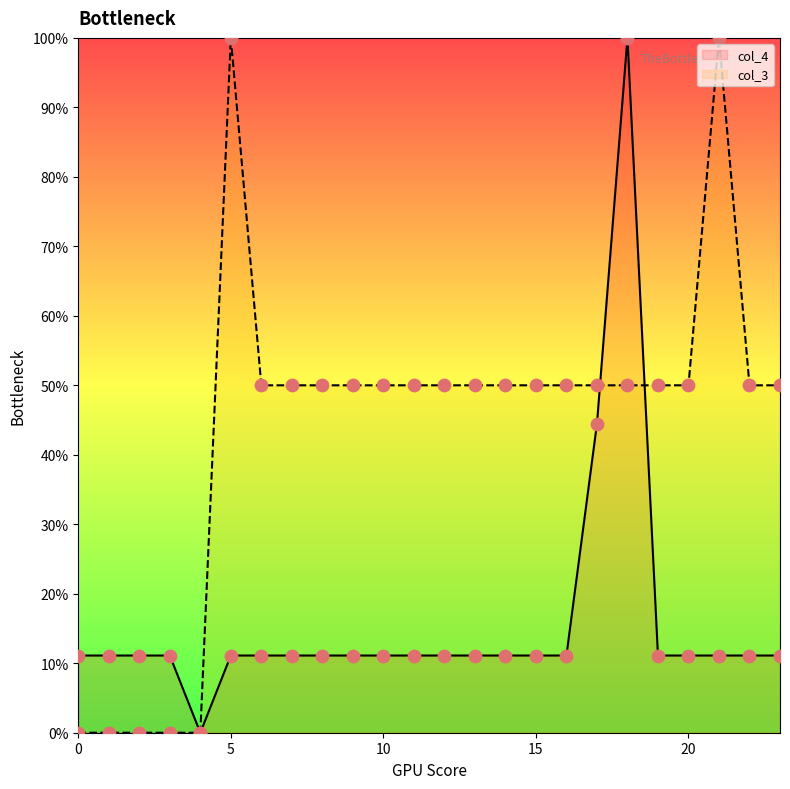

Which series has the largest total across all categories?

col_3